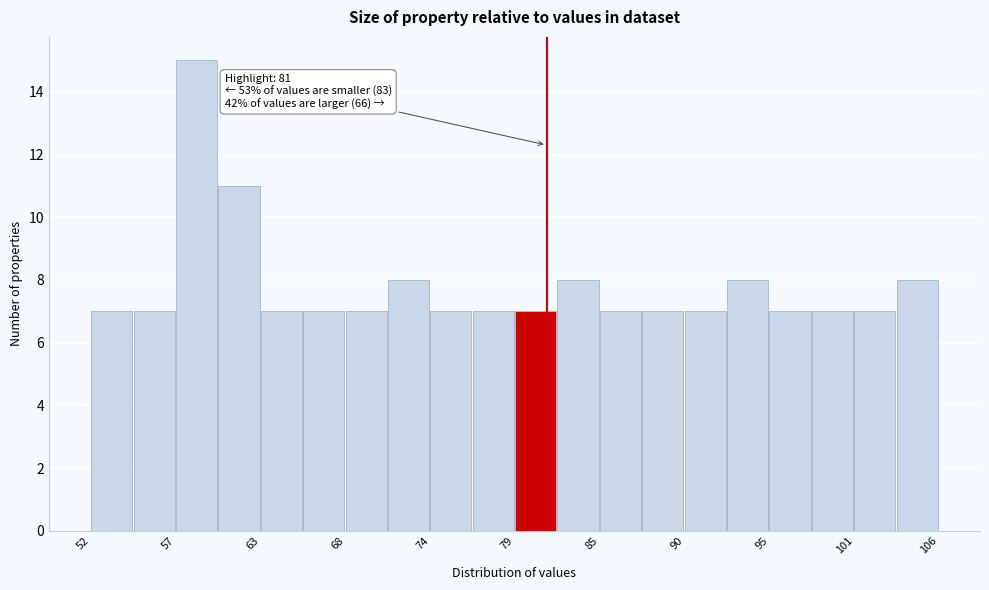

Around what value on the x-axis is the tallest bar? Give the approximate position of its centre, as read against the axis.

59